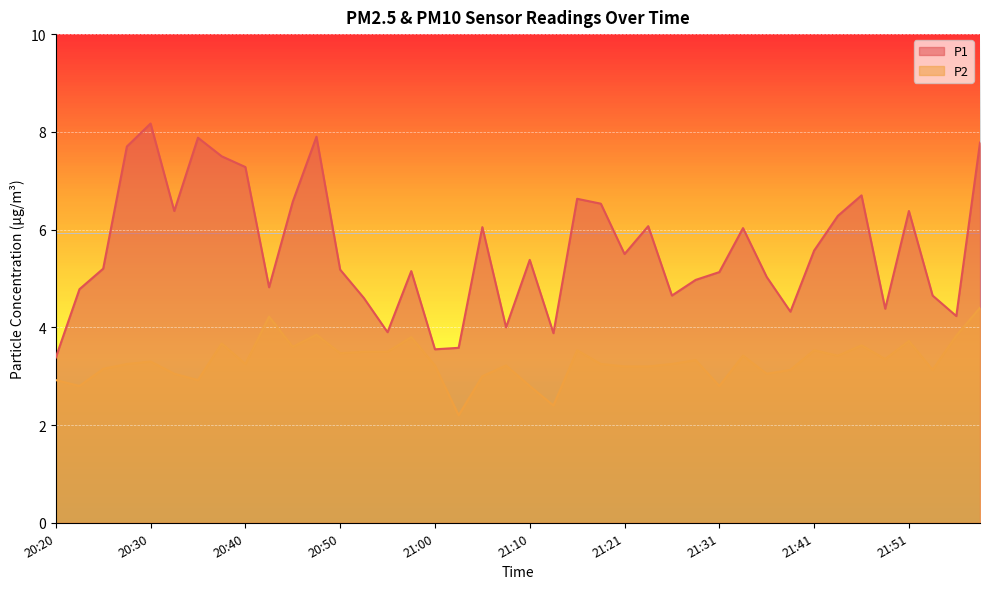

What is the label of the 20th point from the right?

21:10